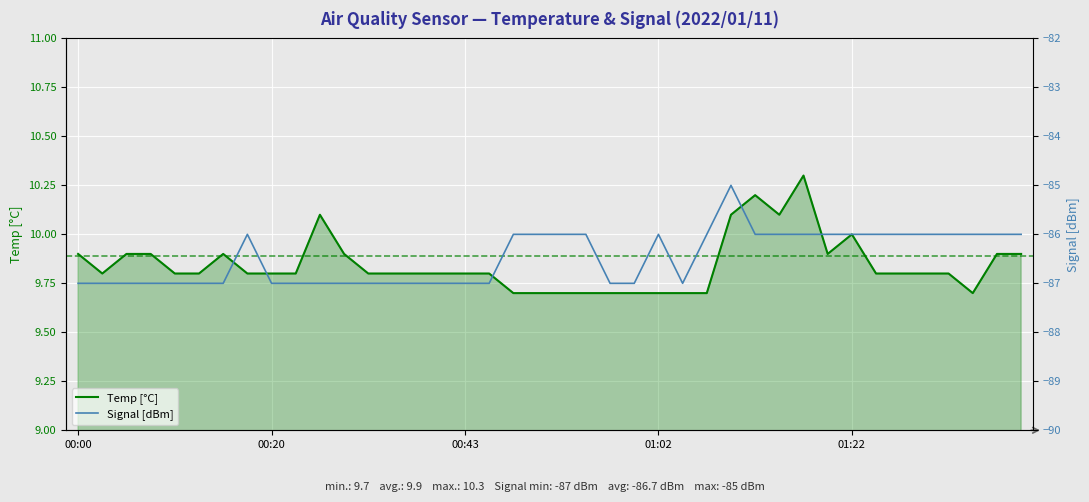

Which series has the largest range (max minus min)?

Signal [dBm]